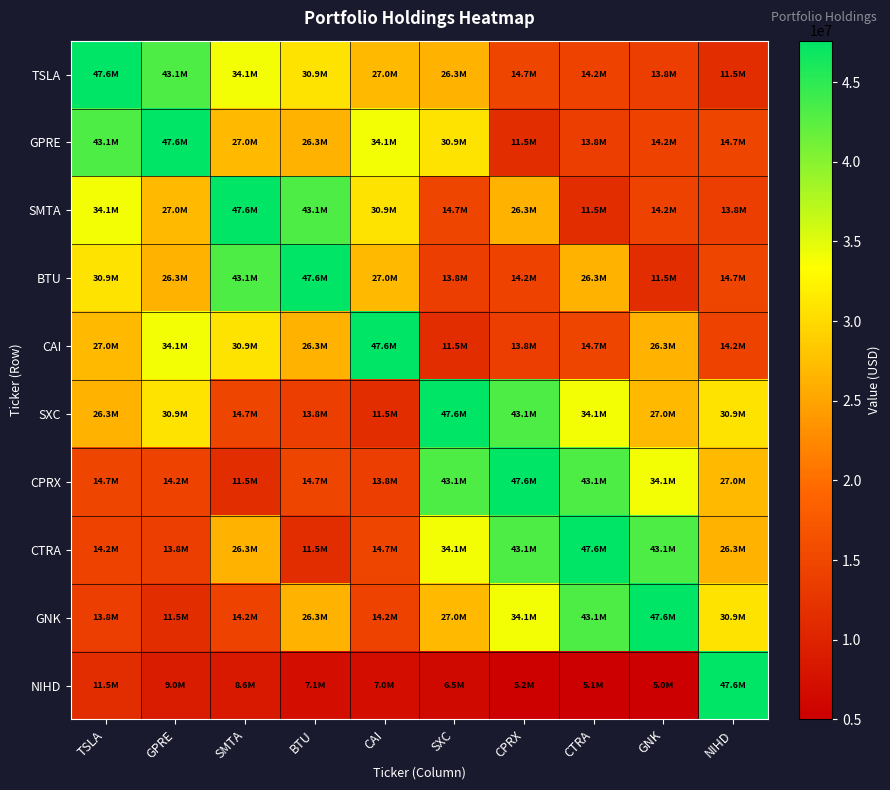

What is the spread (max minus min) of values at CTRA?

42486000